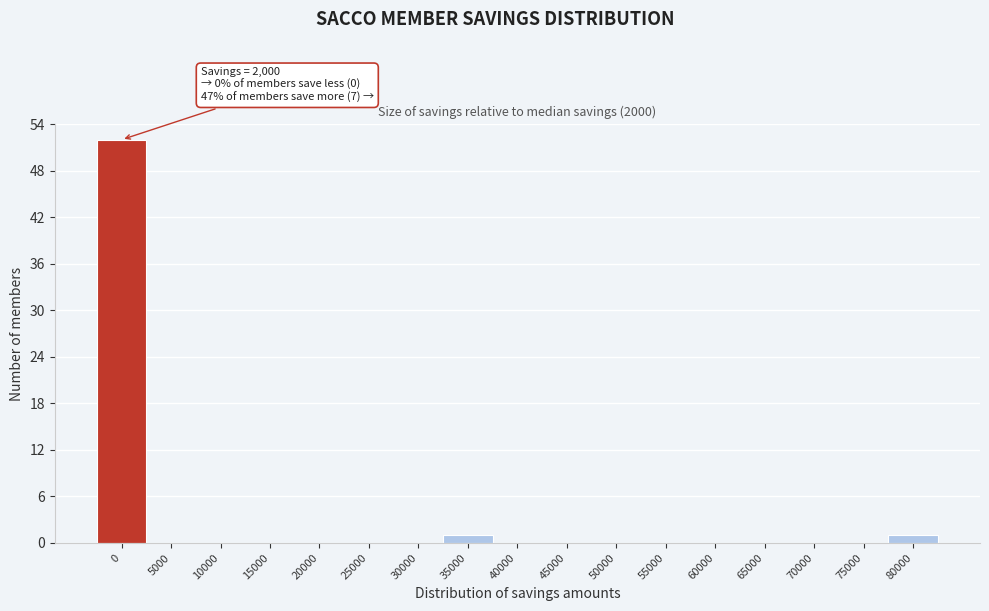

Reading left to right, what are all the values shown in this chart?

0=52	5000=0	10000=0	15000=0	20000=0	25000=0	30000=0	35000=1	40000=0	45000=0	50000=0	55000=0	60000=0	65000=0	70000=0	75000=0	80000=1